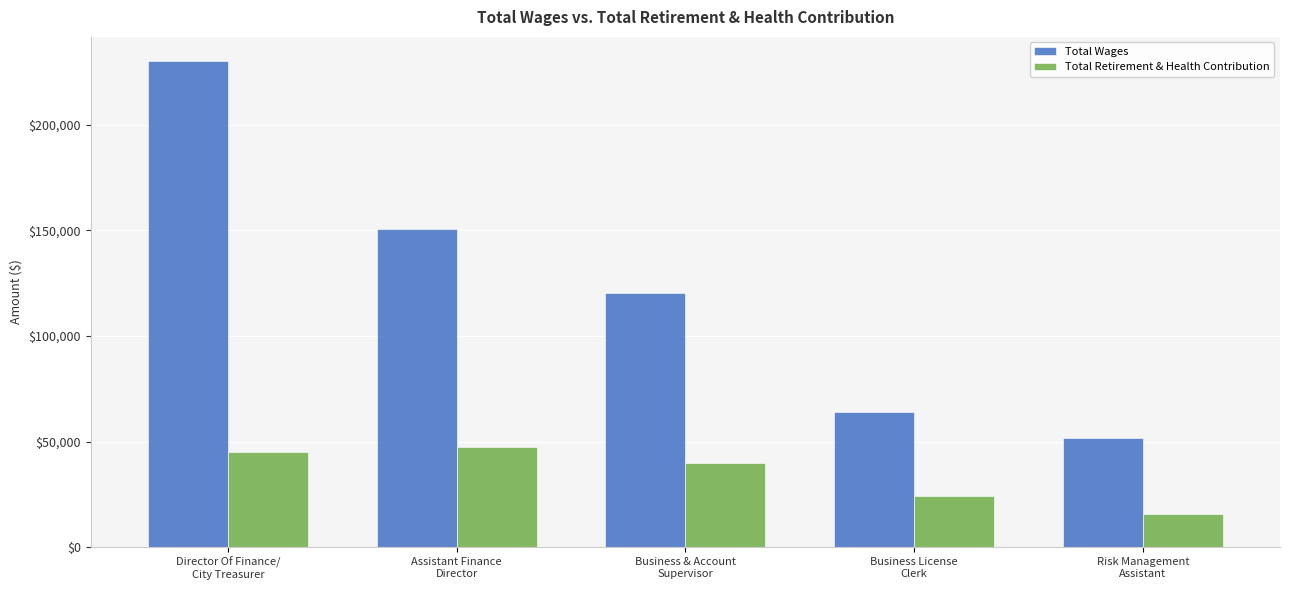

How many bars are there in each group?

2